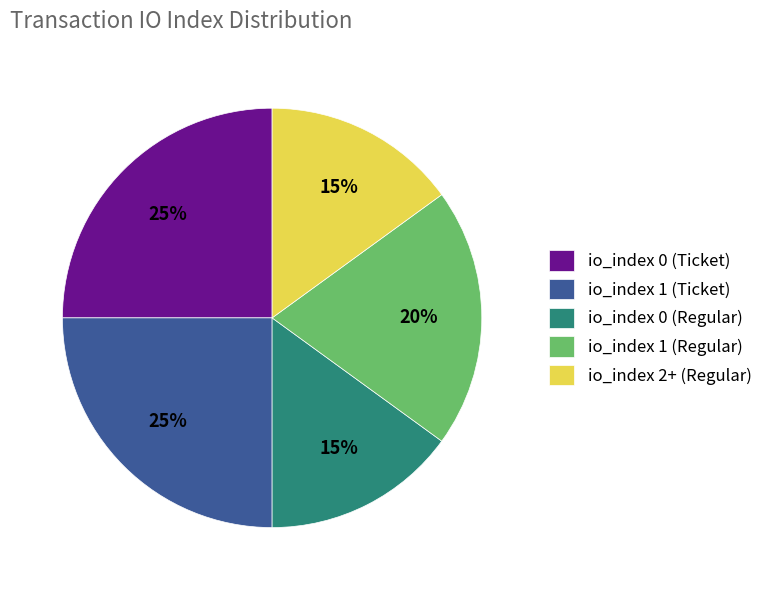

To the nearest percent, what is the difference between the largest and smallest slice percentages?

10%